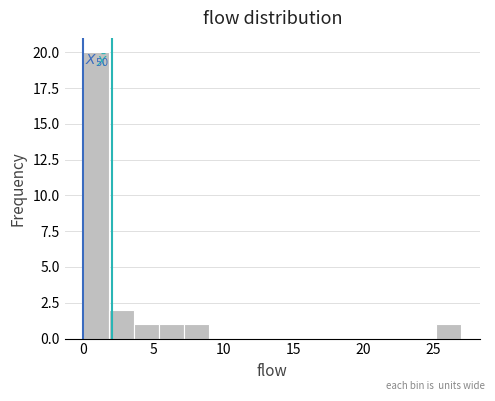

Around what value on the x-axis is the tallest bar? Give the approximate position of its centre, as read against the axis.

1.0